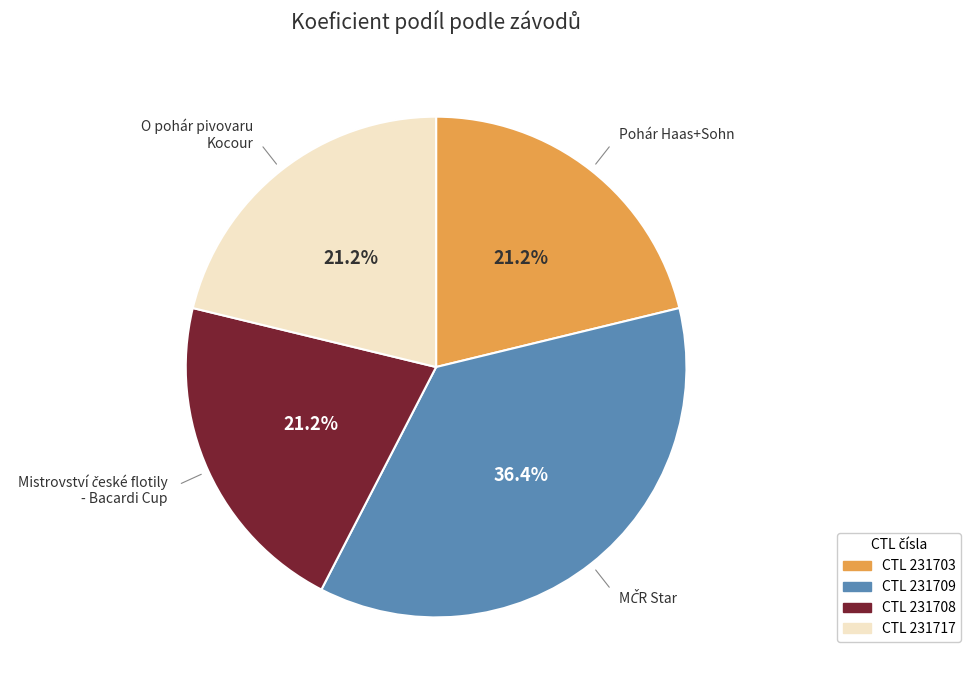

Does any single category account for the majority?

No